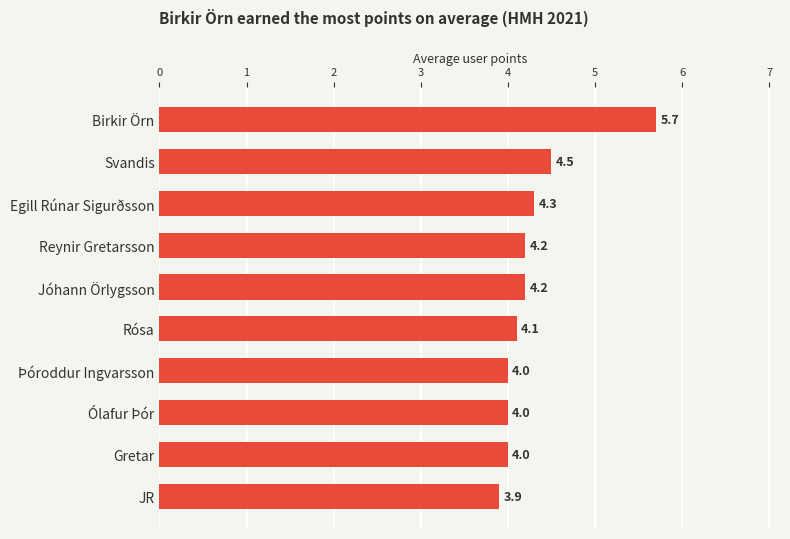

How many distinct data groups are displayed?

1